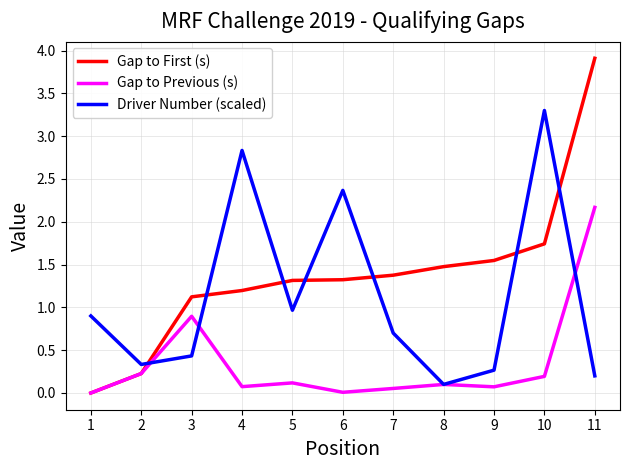

Rank the series at 11 from lowest to highest value.

Driver Number (scaled), Gap to Previous (s), Gap to First (s)